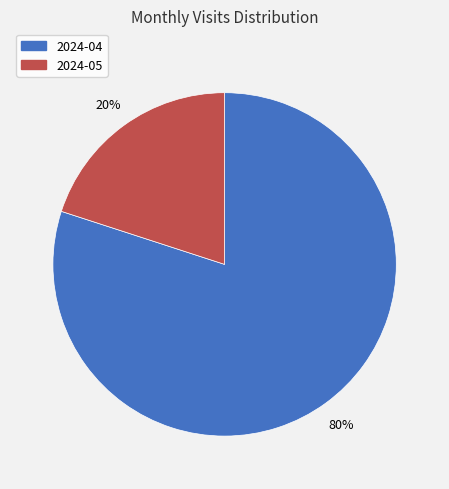

How many slices are in this pie chart?

2